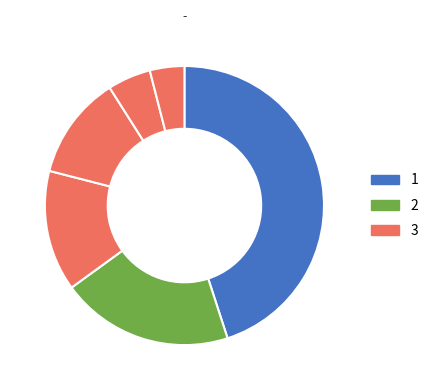

How many slices are in this pie chart?

6